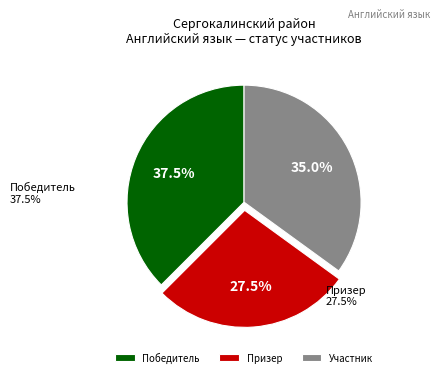

True or false: Призер accounts for 19% of the total.

False